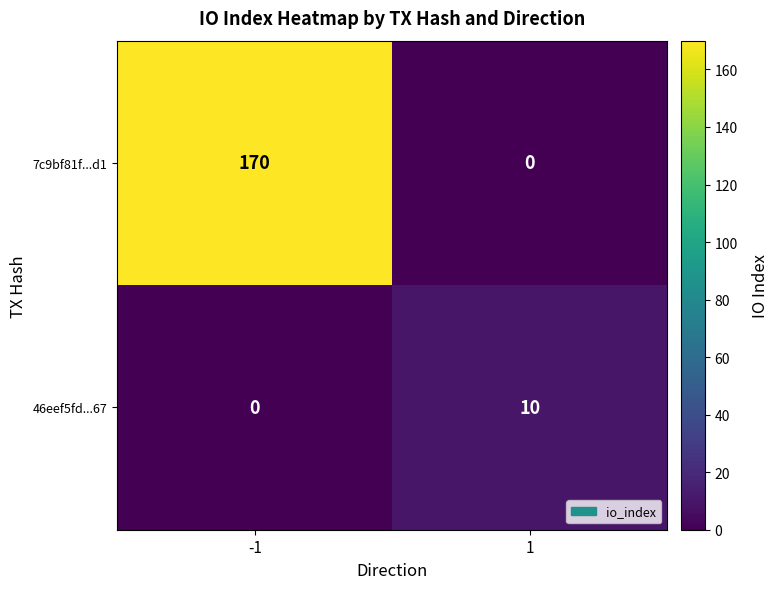

What is the total value across all series at -1?

170